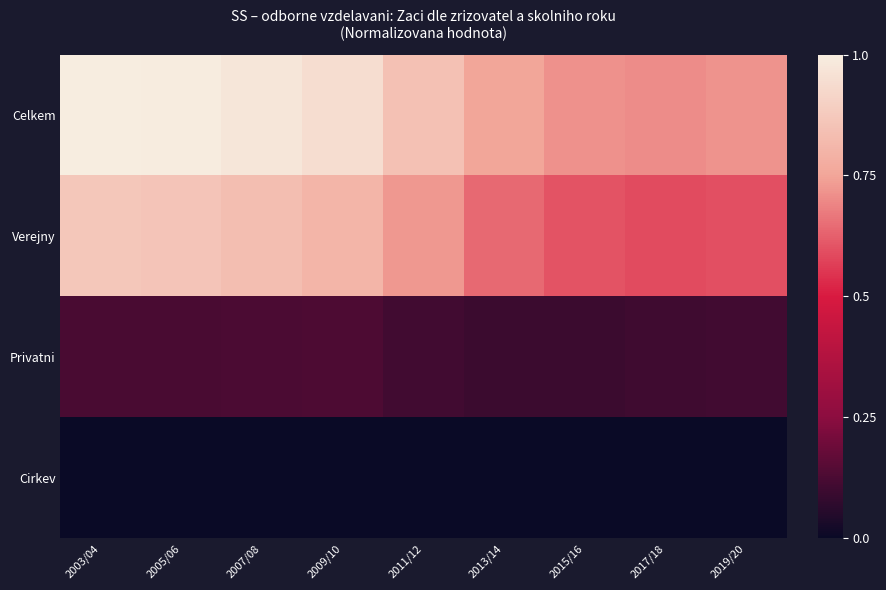

What is the difference between the highest and lowest values at 2003/04?

1.0